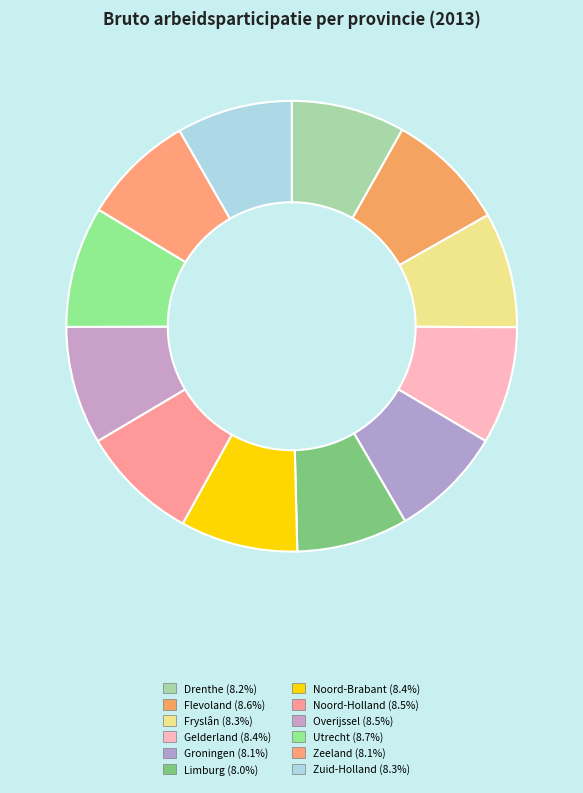

The Zuid-Holland slice represents 1% of the pie. True or false?

False